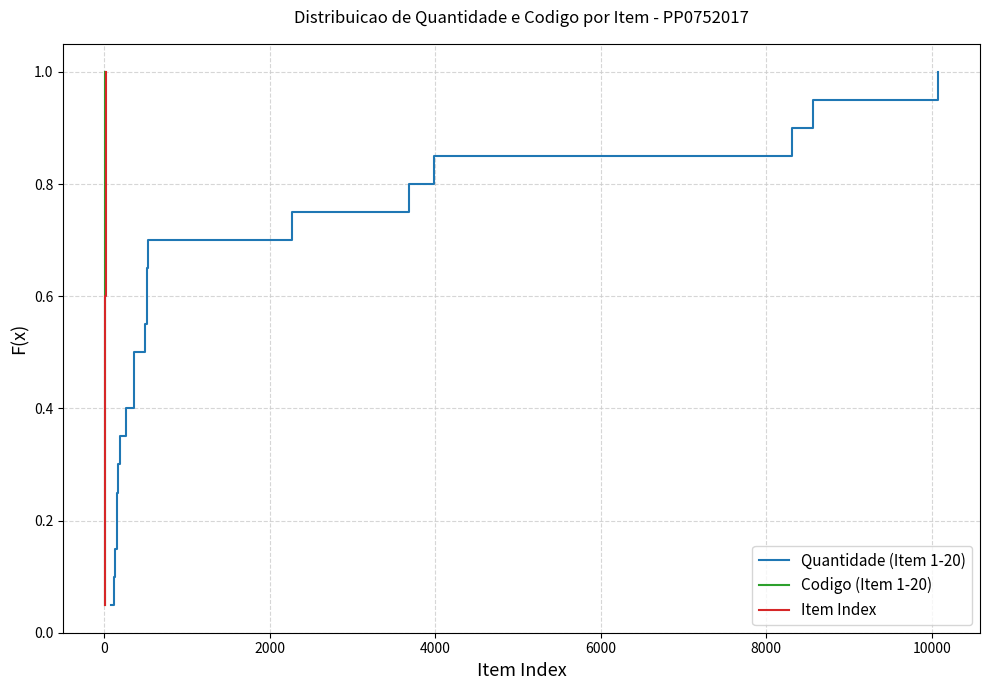

What is the maximum value shown in the chart?

1.0